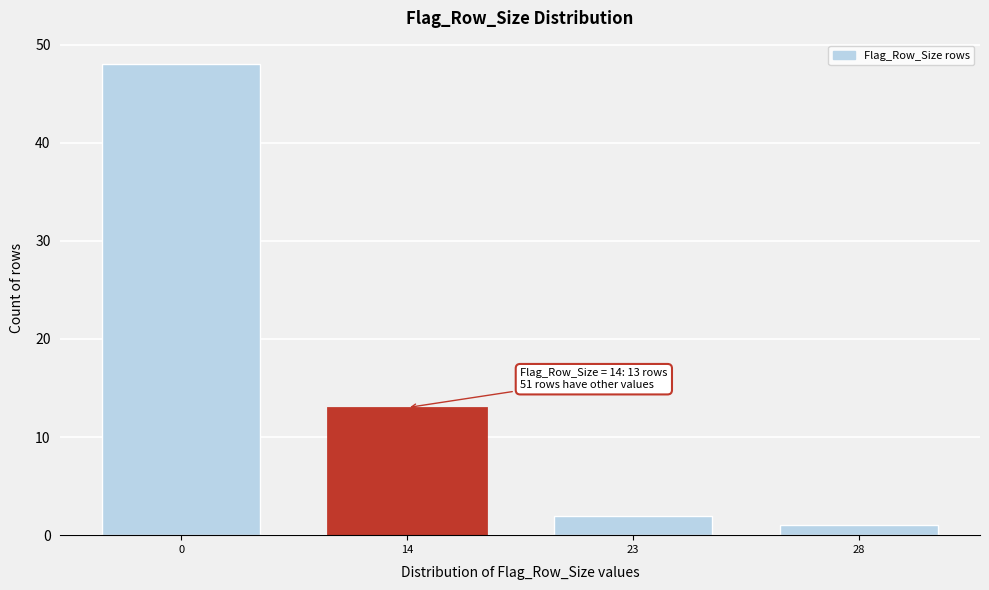

Reading left to right, list all the values displayed in this chart.

48	13	2	1